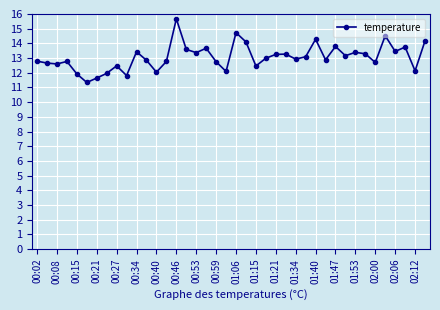

What is the smallest value displayed?

11.3